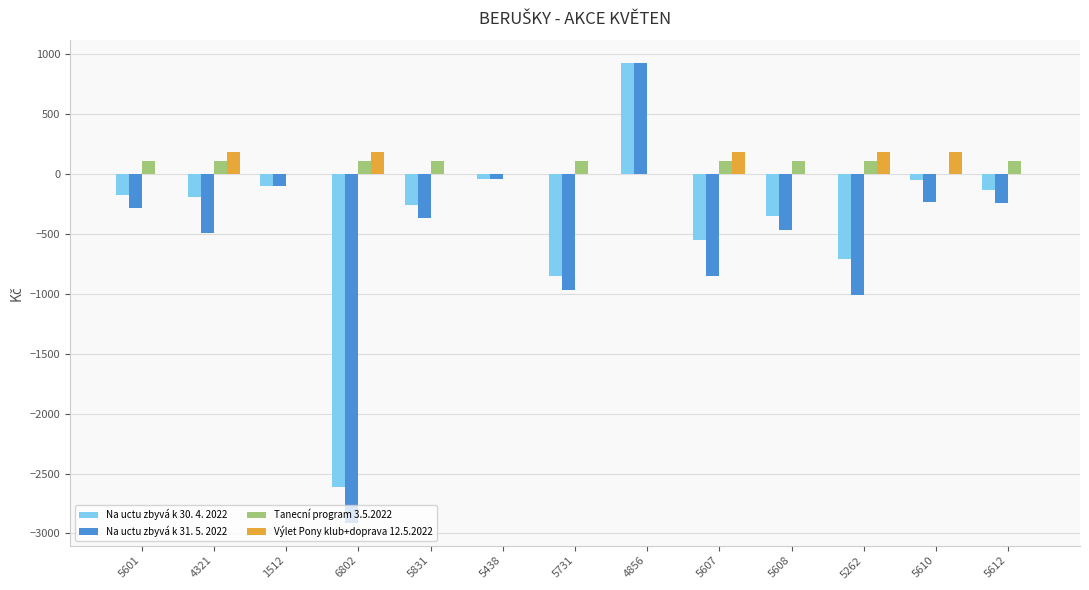

What is the greatest value displayed?

927.8